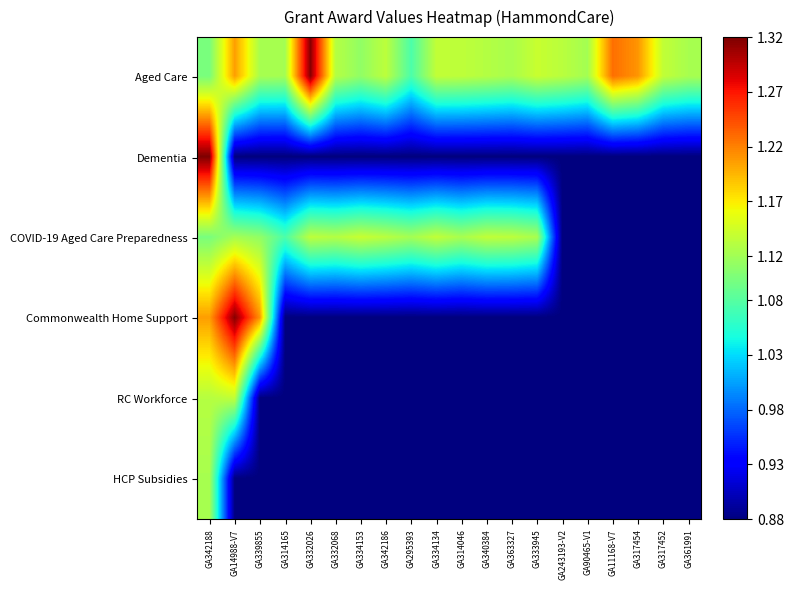

At how many categories does at least one series exceed 0?

20